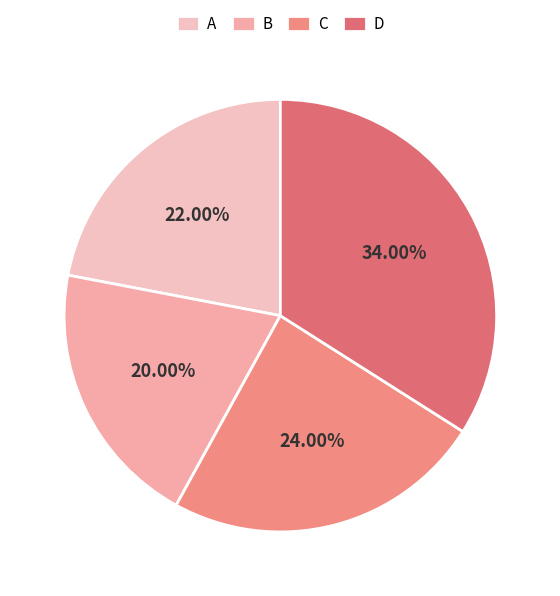

How much of the chart is everything except C?

76.0%